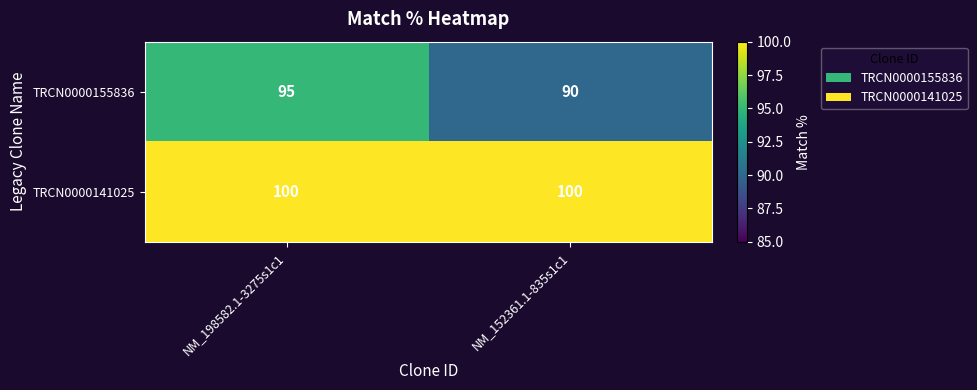

Reading right to left, transcribe all the data shown in this chart.

TRCN0000155836: 90	95
TRCN0000141025: 100	100